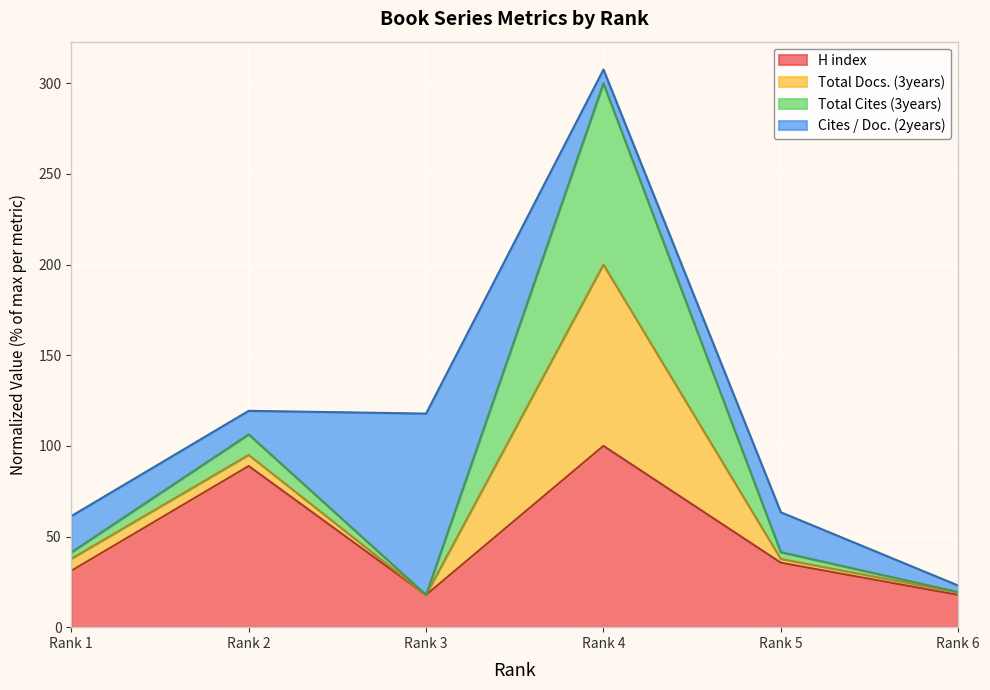

Read the H index value at Rank 2.

88.9